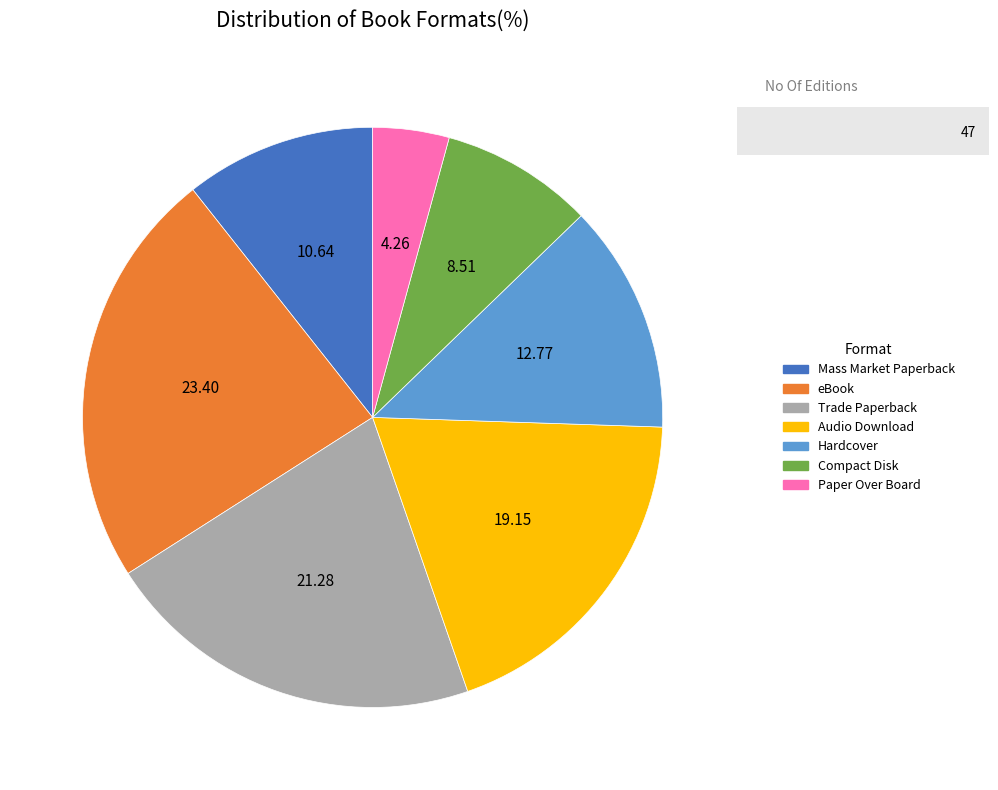

Does any single category account for the majority?

No